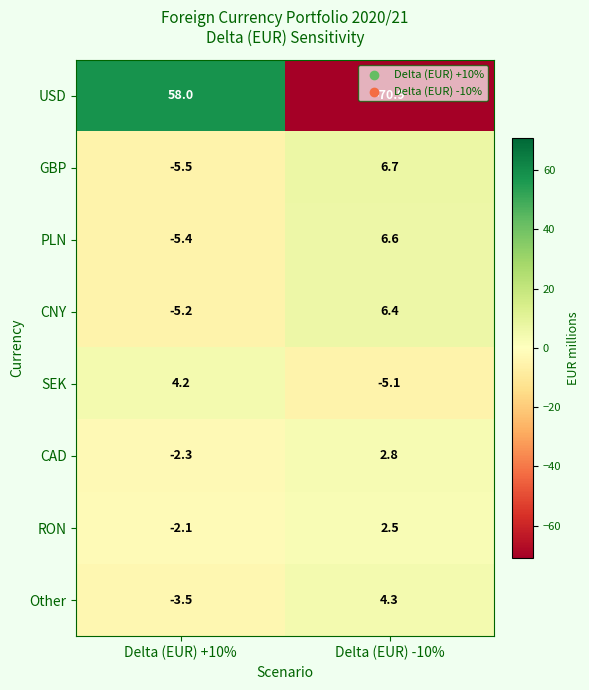

What is the difference between the highest and lowest values at Delta (EUR) -10%?

77.6